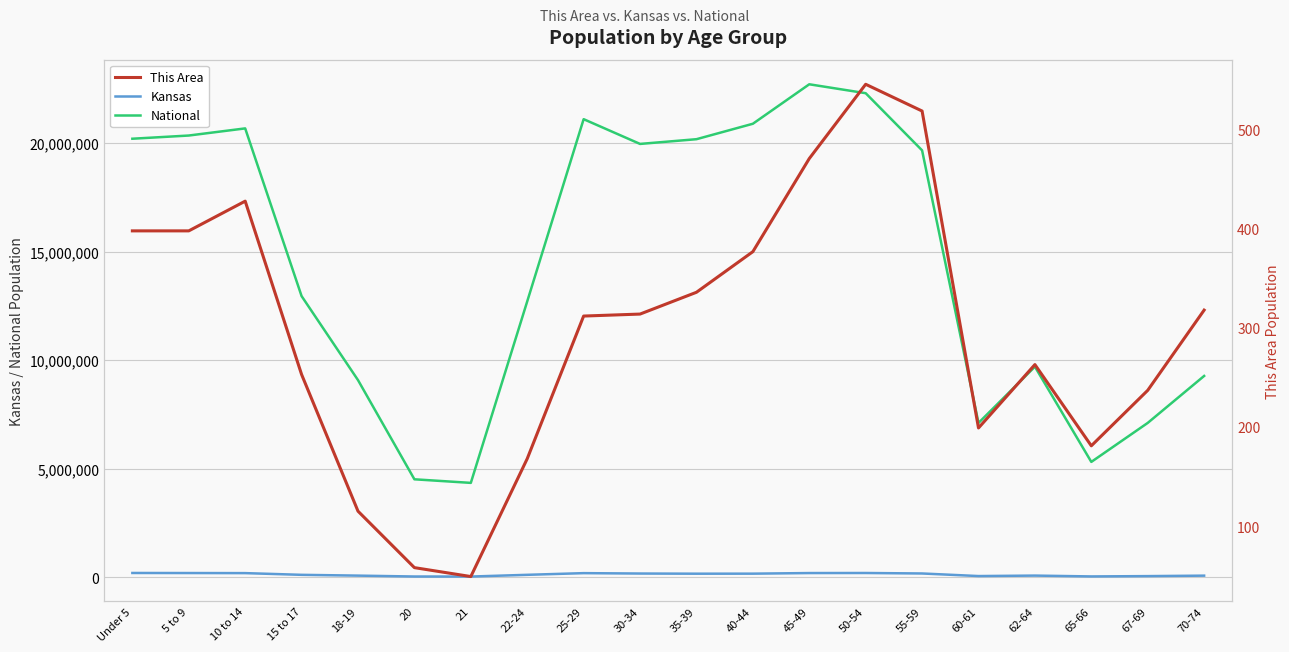

Is it true that National equals 940104 at 20?

False